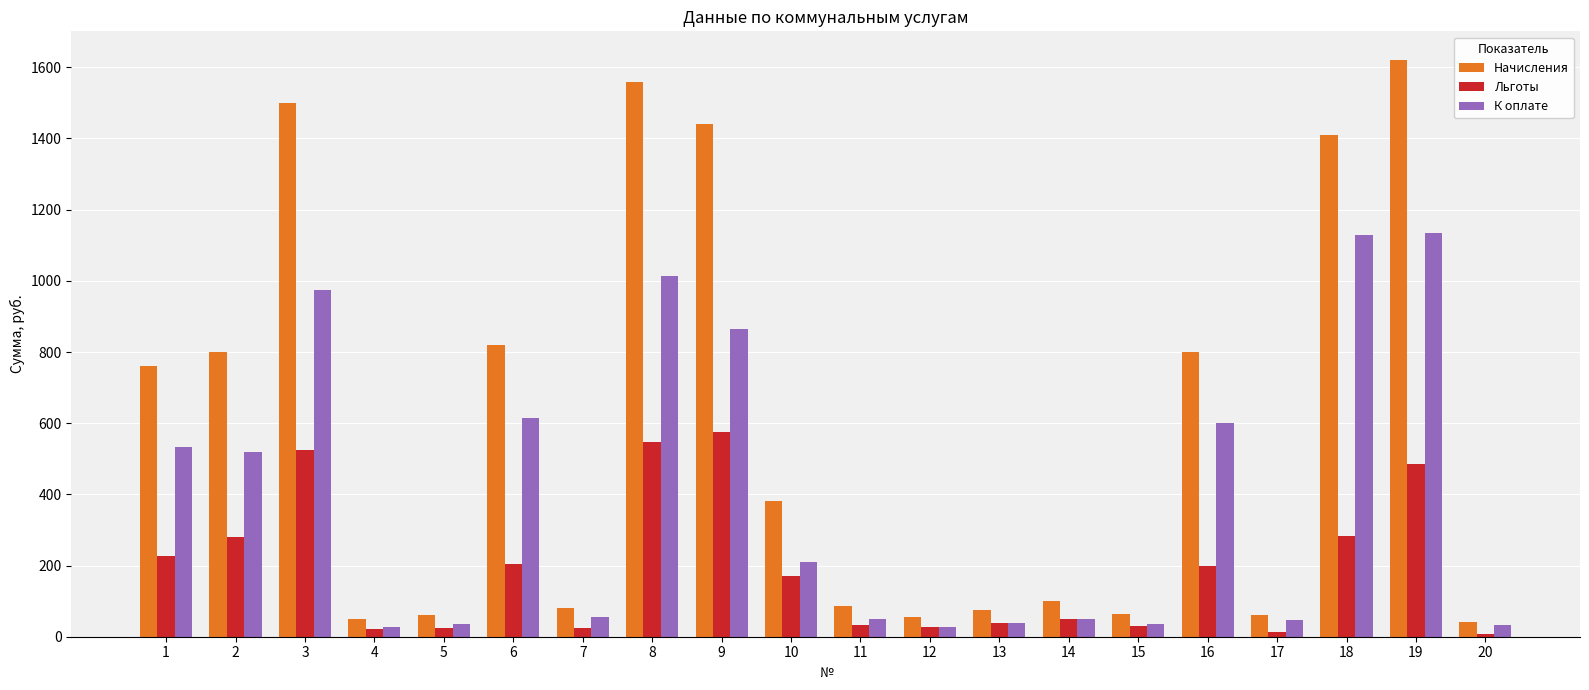

Is it true that Льготы equals 27.5 at 12?

True